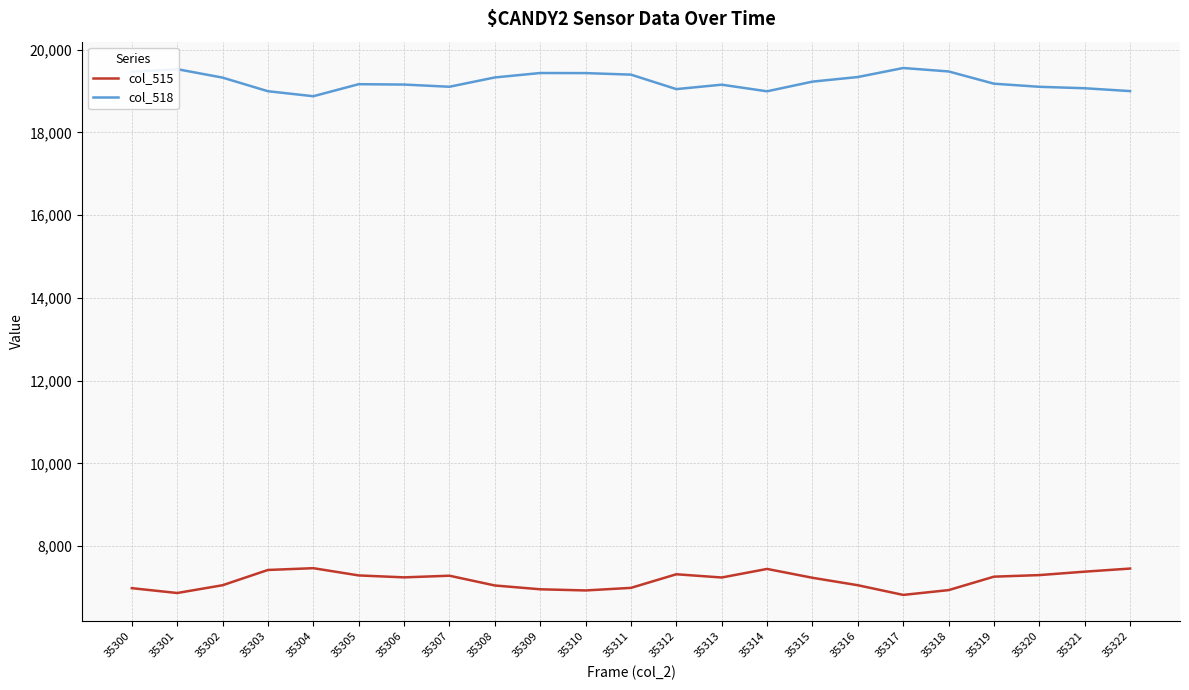

Is the value of col_515 at 35309 greater than the value of col_518 at 35321?

No